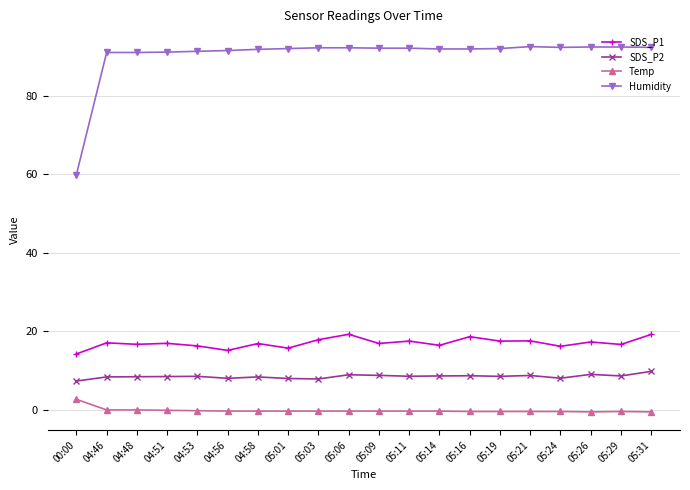

What is the maximum value shown in the chart?

92.5